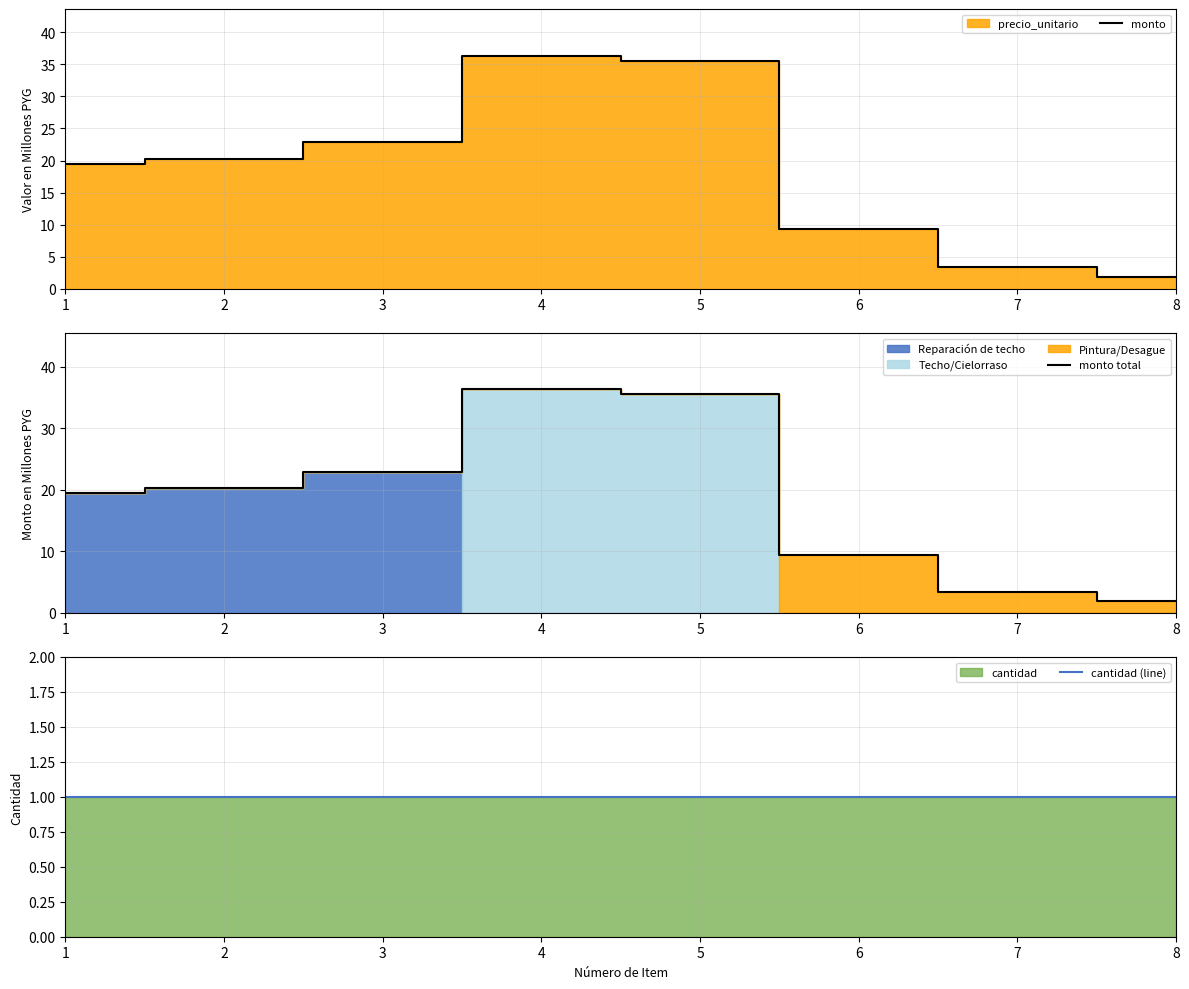

How many data points in monto total are less than 20?

4